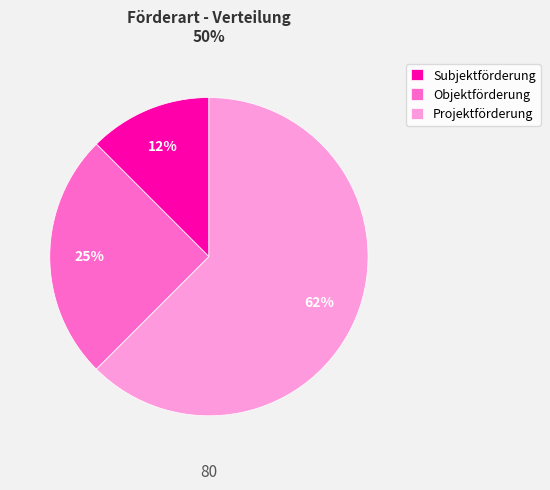

How many slices are in this pie chart?

3